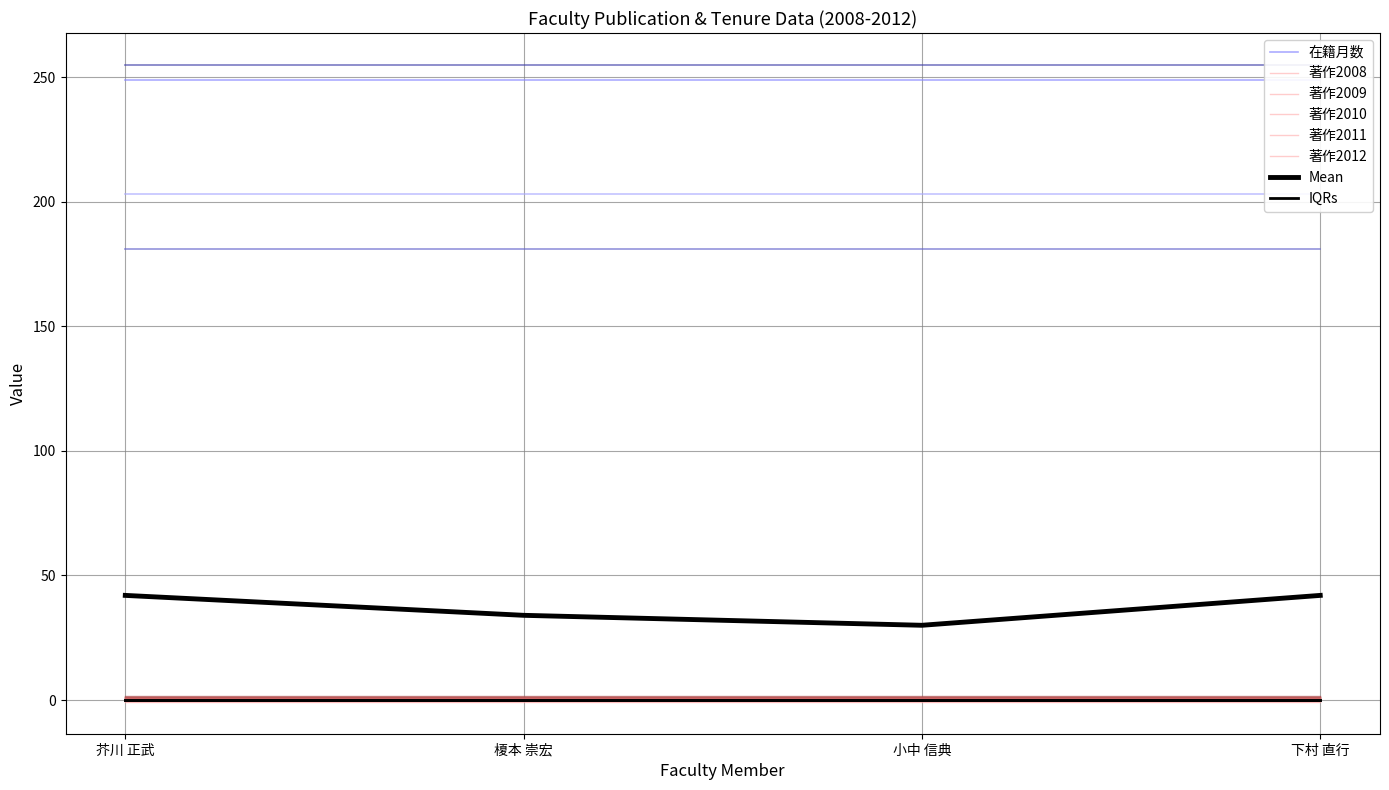

True or false: 著作2011 and 在籍月数 intersect in this chart.

False